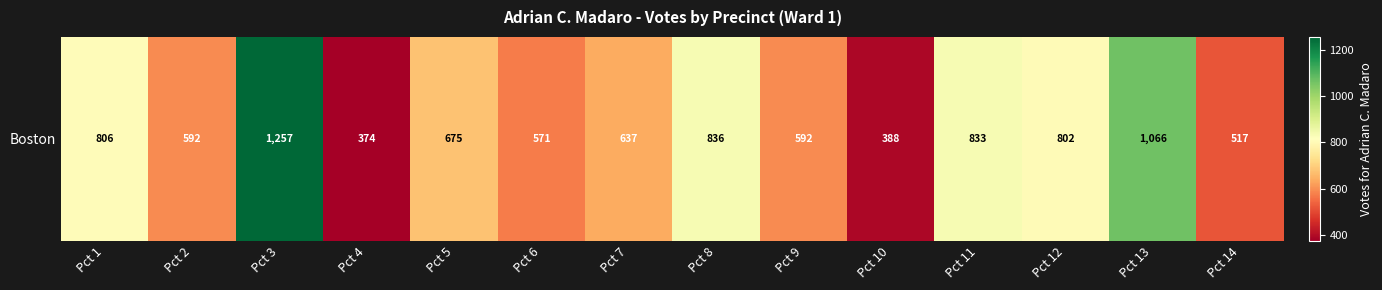

List the labels in order of value, smallest first.

Pct 4, Pct 10, Pct 14, Pct 6, Pct 2, Pct 9, Pct 7, Pct 5, Pct 12, Pct 1, Pct 11, Pct 8, Pct 13, Pct 3